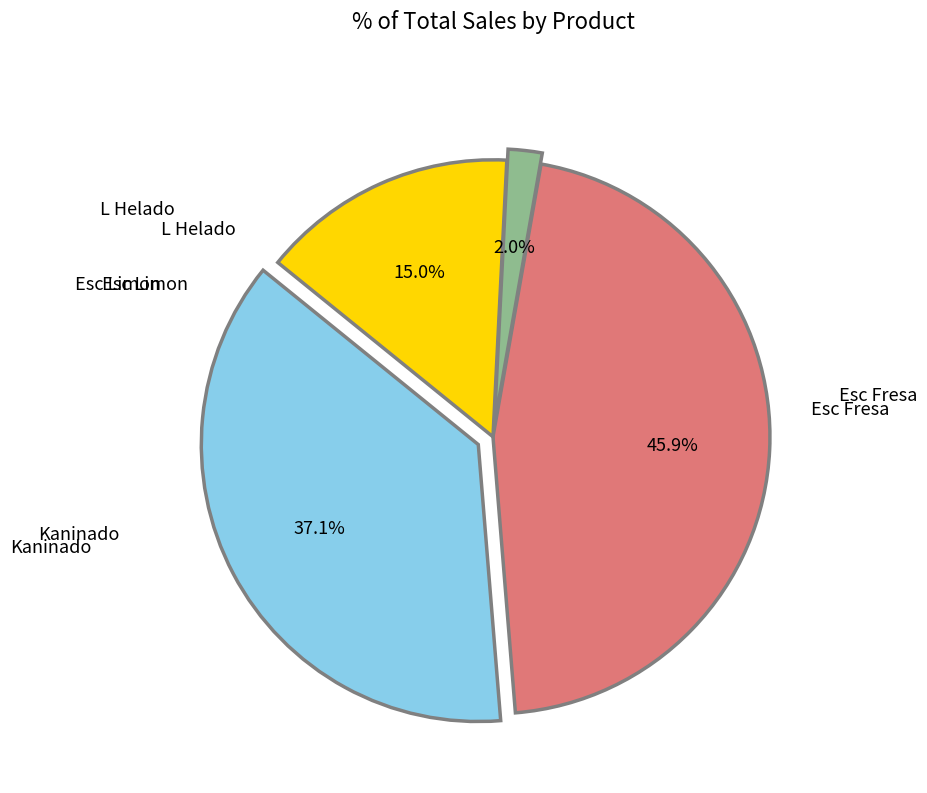

Does any single category account for the majority?

No